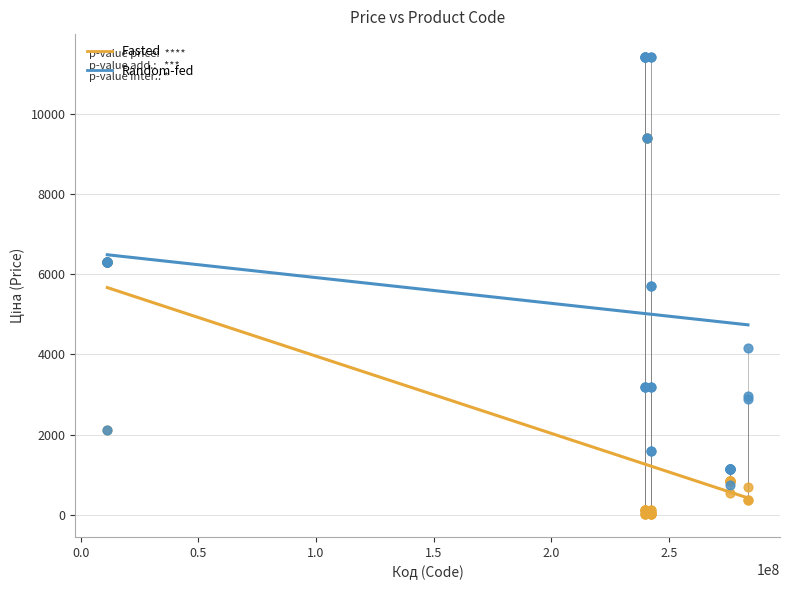

In the Fasted series, what Y value is closest to 4699?

6308.8